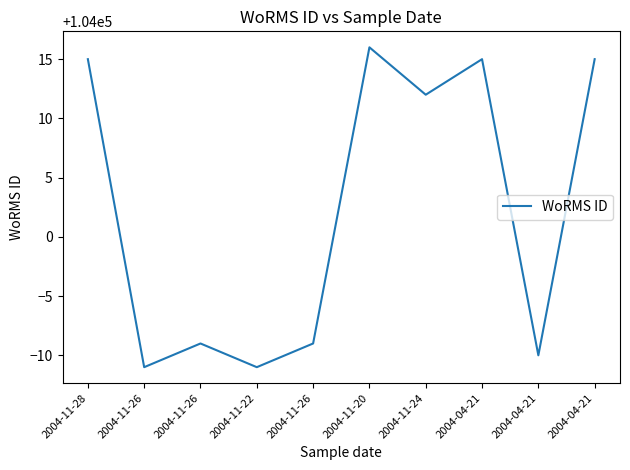

How many lines are shown in the chart?

1